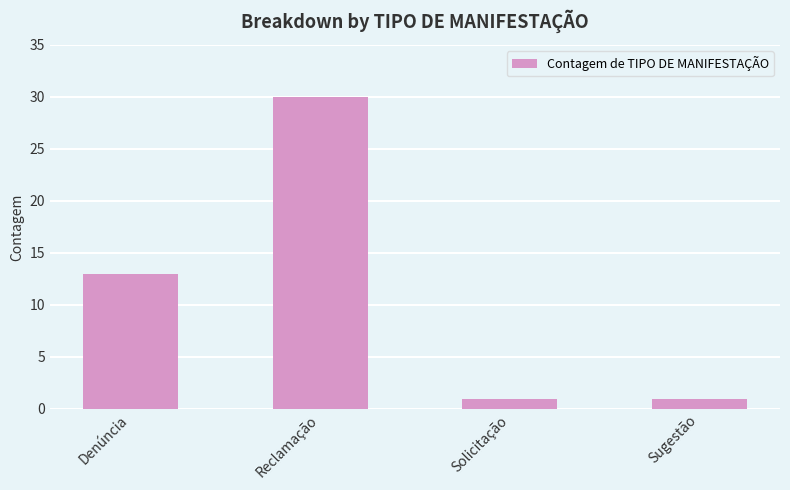

What position from the right is Reclamação?

3